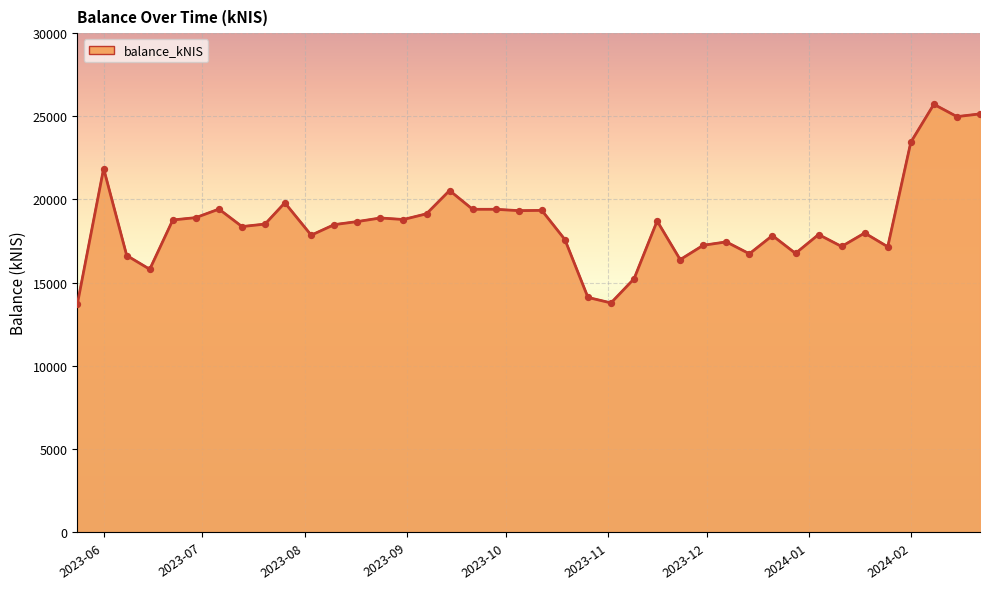

What is the greatest value displayed?

25721.6